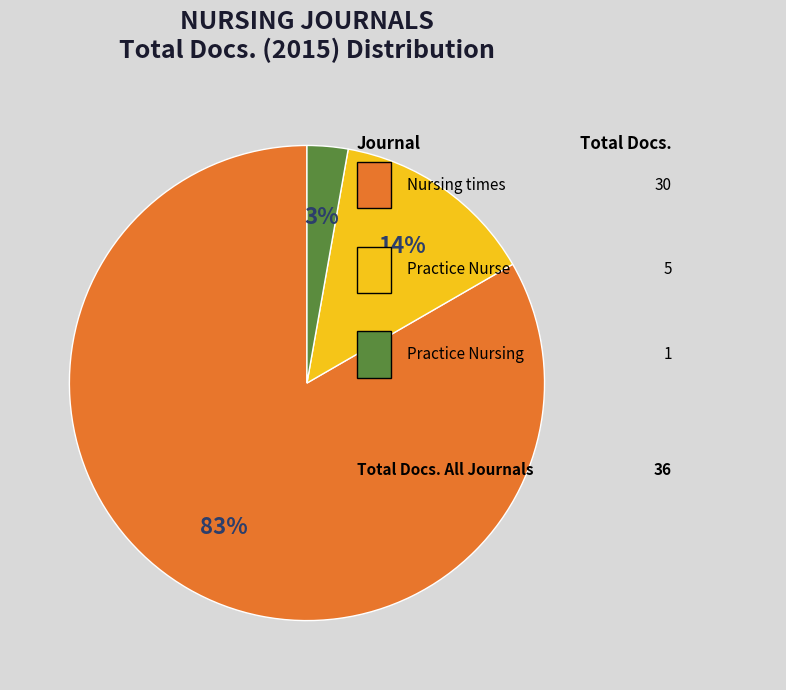

Is there any slice that represents more than half of the pie?

Yes